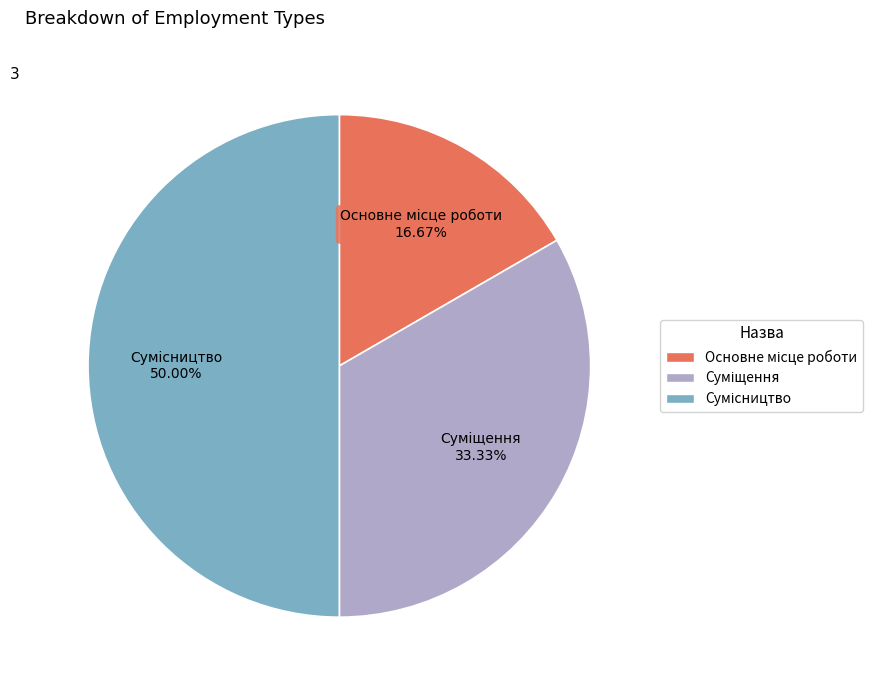

To the nearest percent, what portion does Основне місце роботи represent?

17%